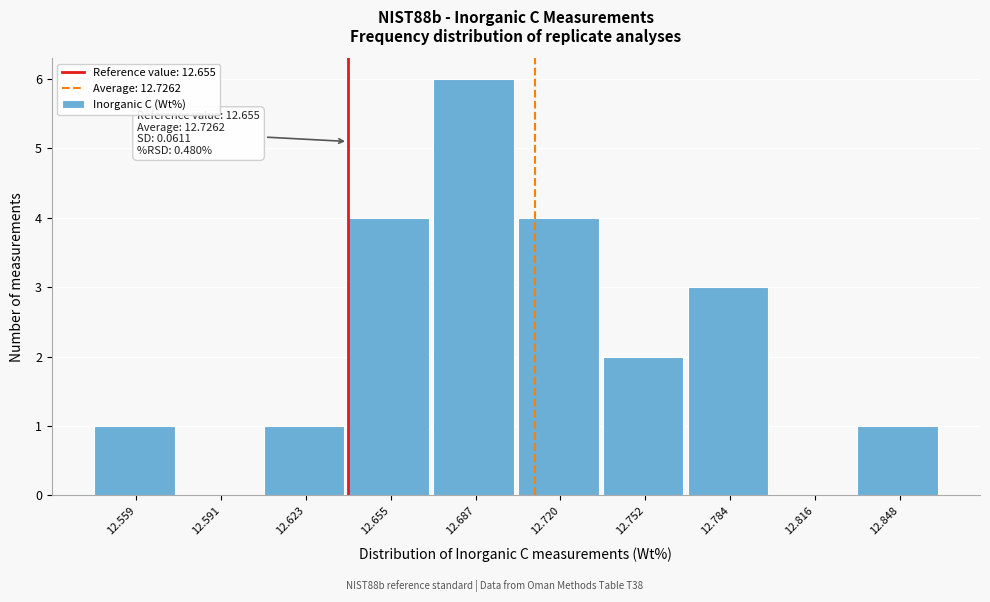

Reading left to right, list all the values displayed in this chart.

12.559=1	12.591=0	12.623=1	12.655=4	12.687=6	12.720=4	12.752=2	12.784=3	12.816=0	12.848=1